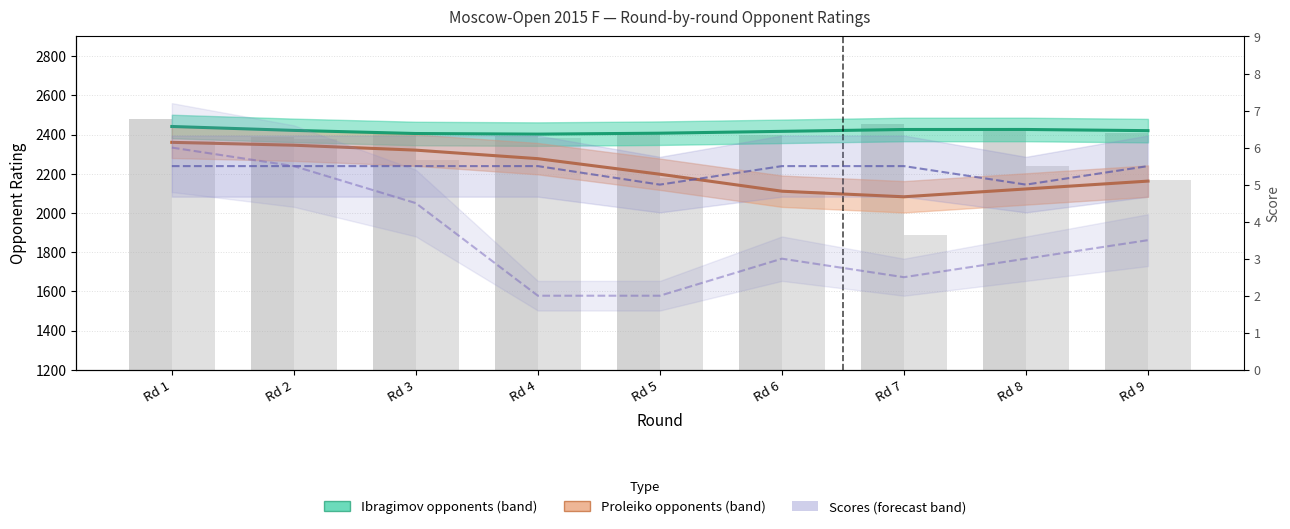

How many groups of bars are there?

9